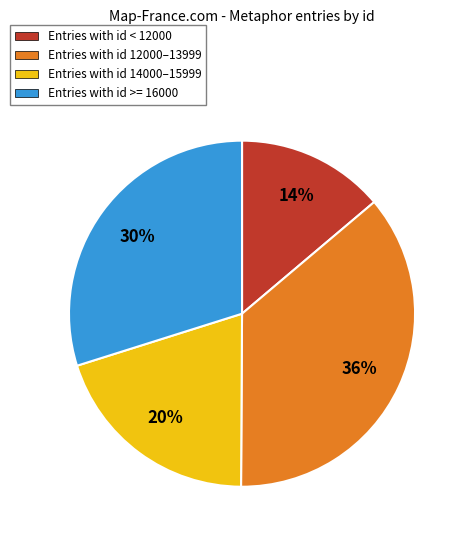

The Entries with id >= 16000 slice represents 30% of the pie. True or false?

True